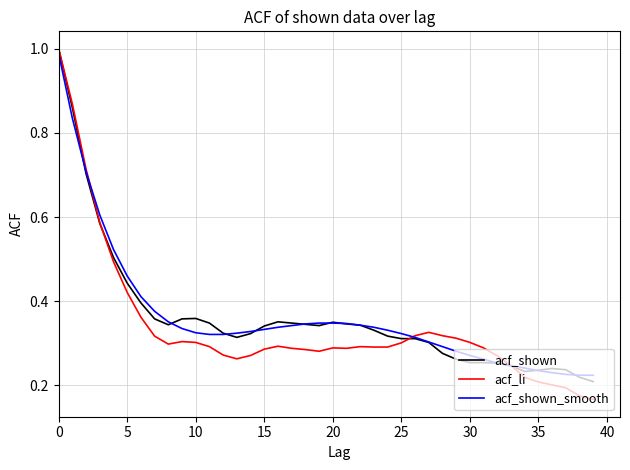

Which series has the largest range (max minus min)?

acf_li